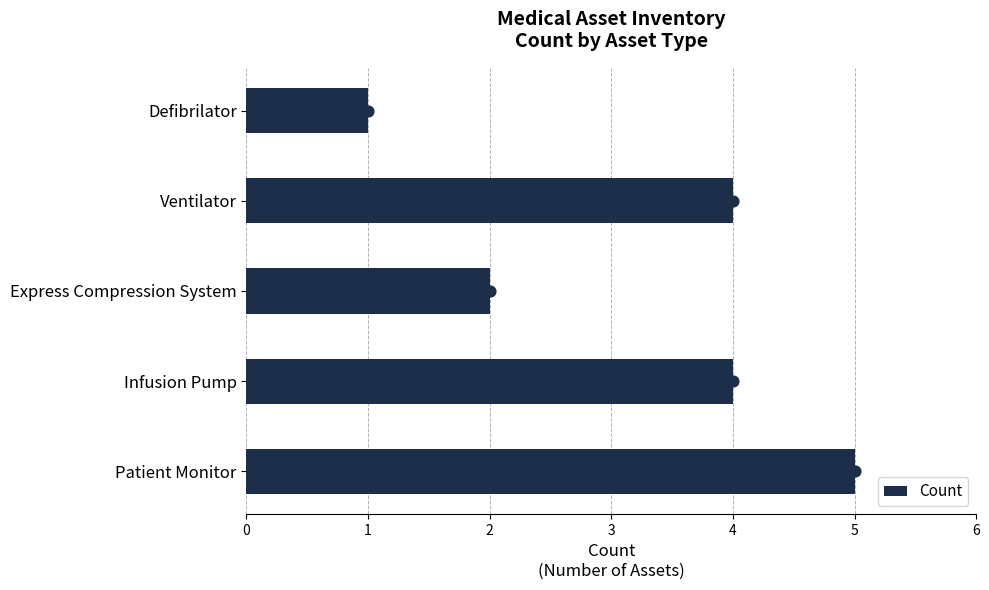

What is the sum of the Count values at Ventilator and Infusion Pump?

8